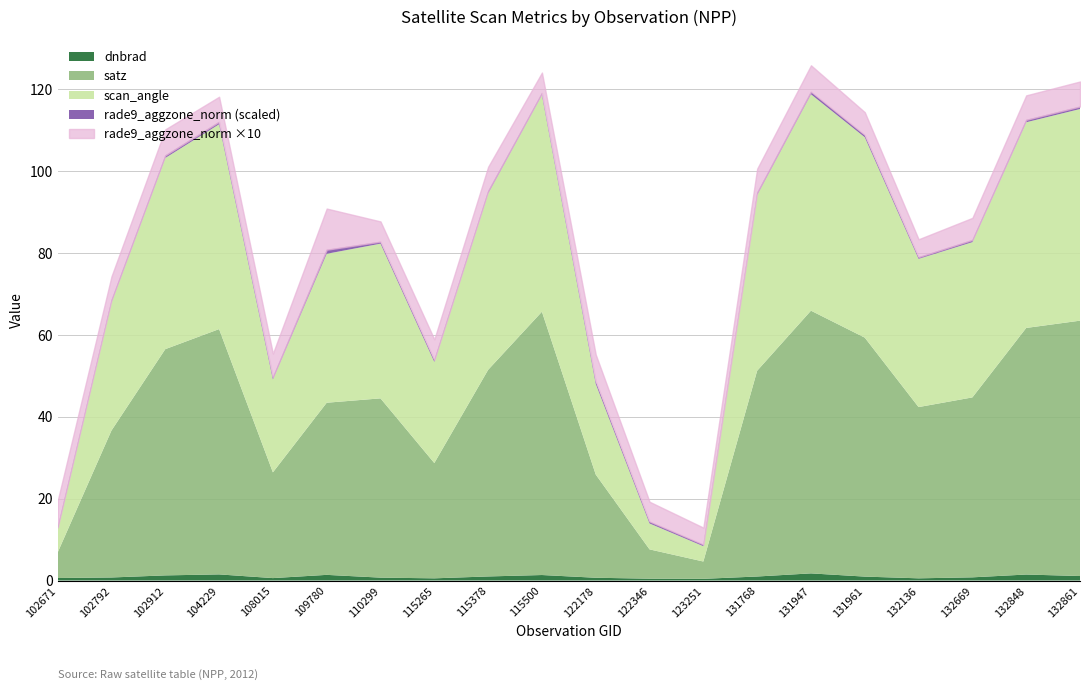

The value of scan_angle at 102792 is 31.2. True or false?

True